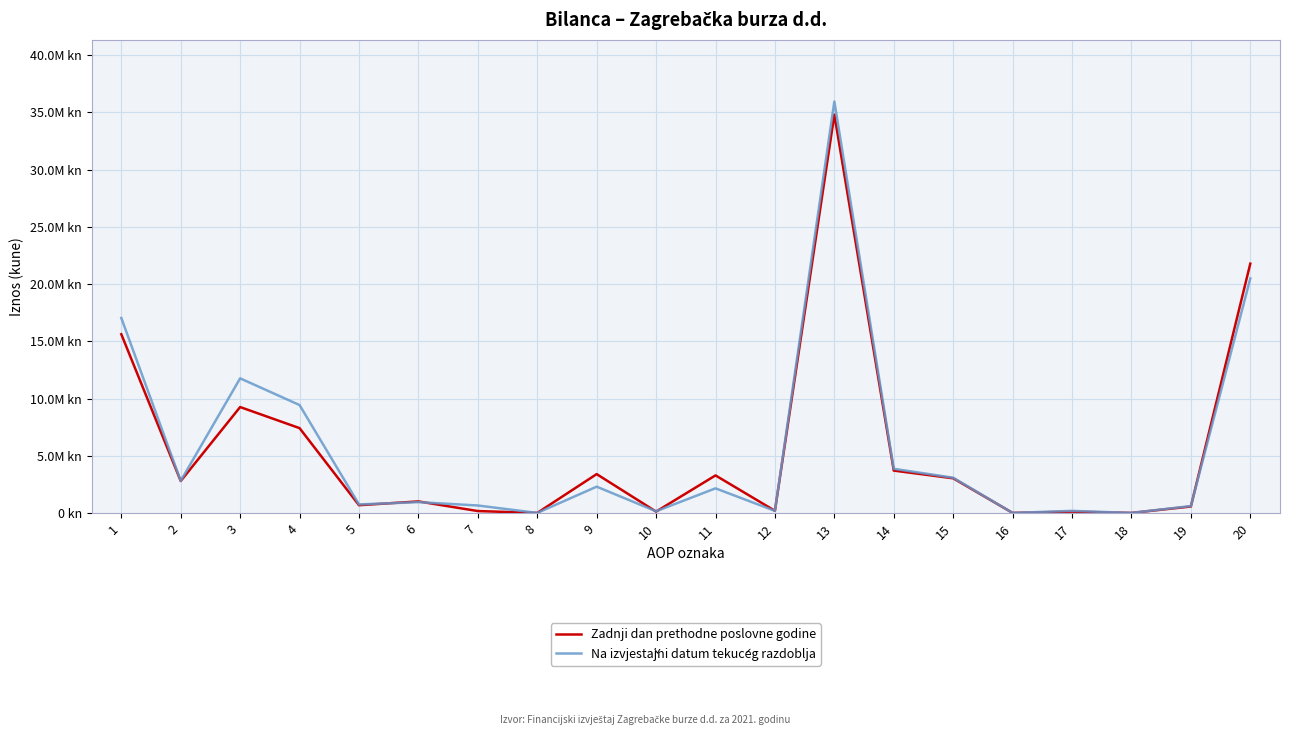

How many interior local valleys does the Na izvjestǎjni datum tekućeg razdoblja series have?

7